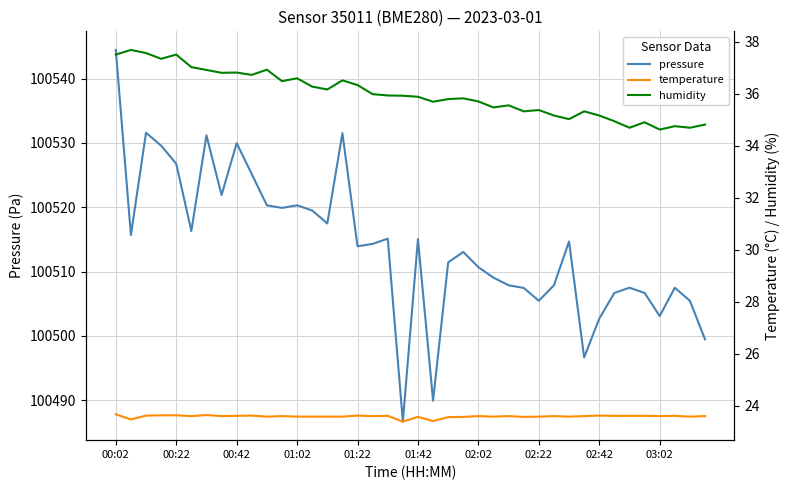

In humidity, how many points are higher than both neighbors (excluding endpoints)?

12